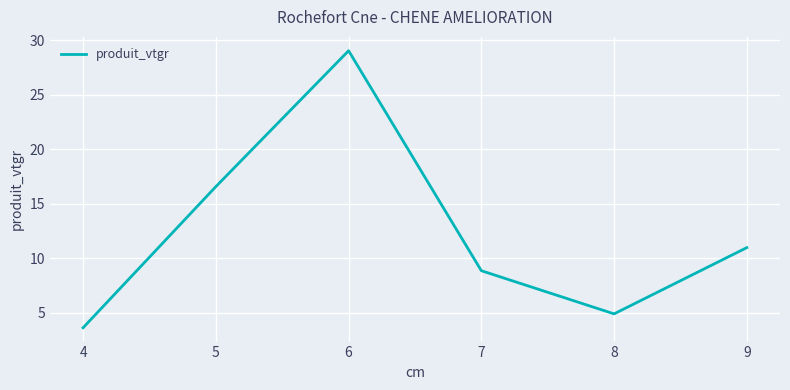

Reading left to right, what are all the values shown in this chart?

4=3.6	5=16.6	6=29.1	7=8.9	8=4.9	9=11.0